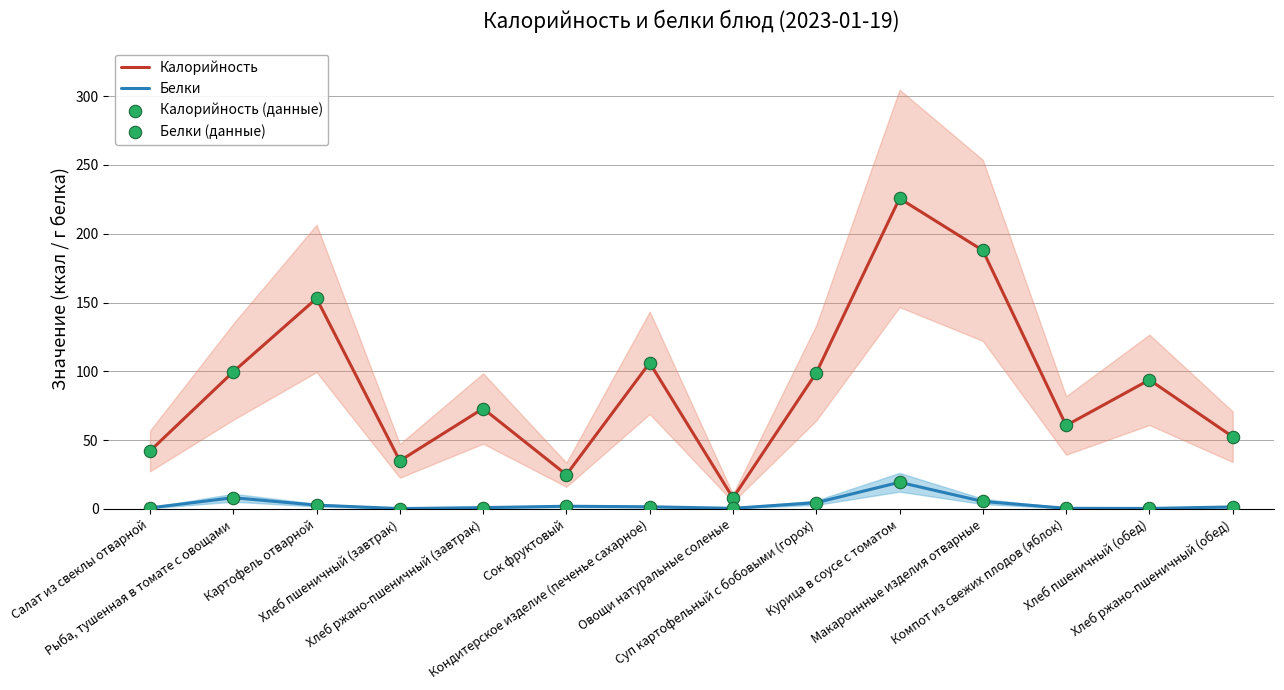

Which series has the largest Y range (max minus min)?

Калорийность